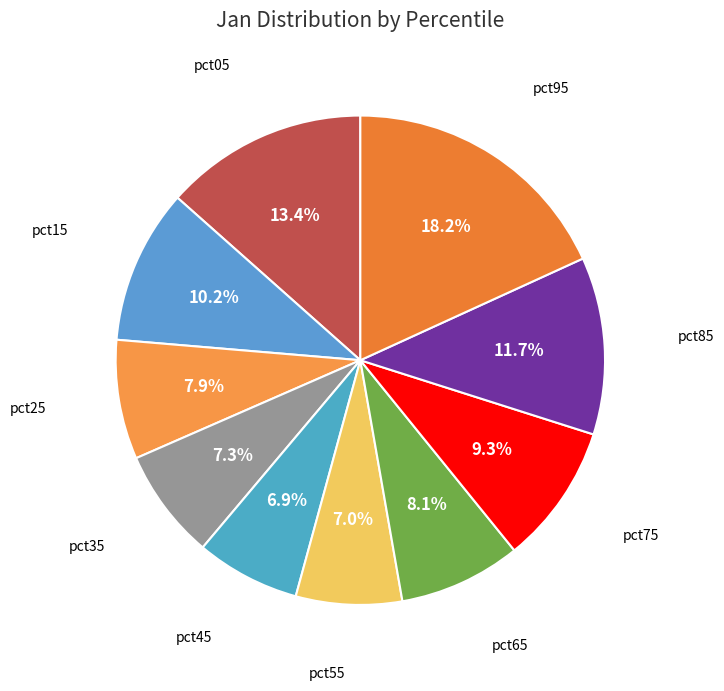

Does any single category account for the majority?

No